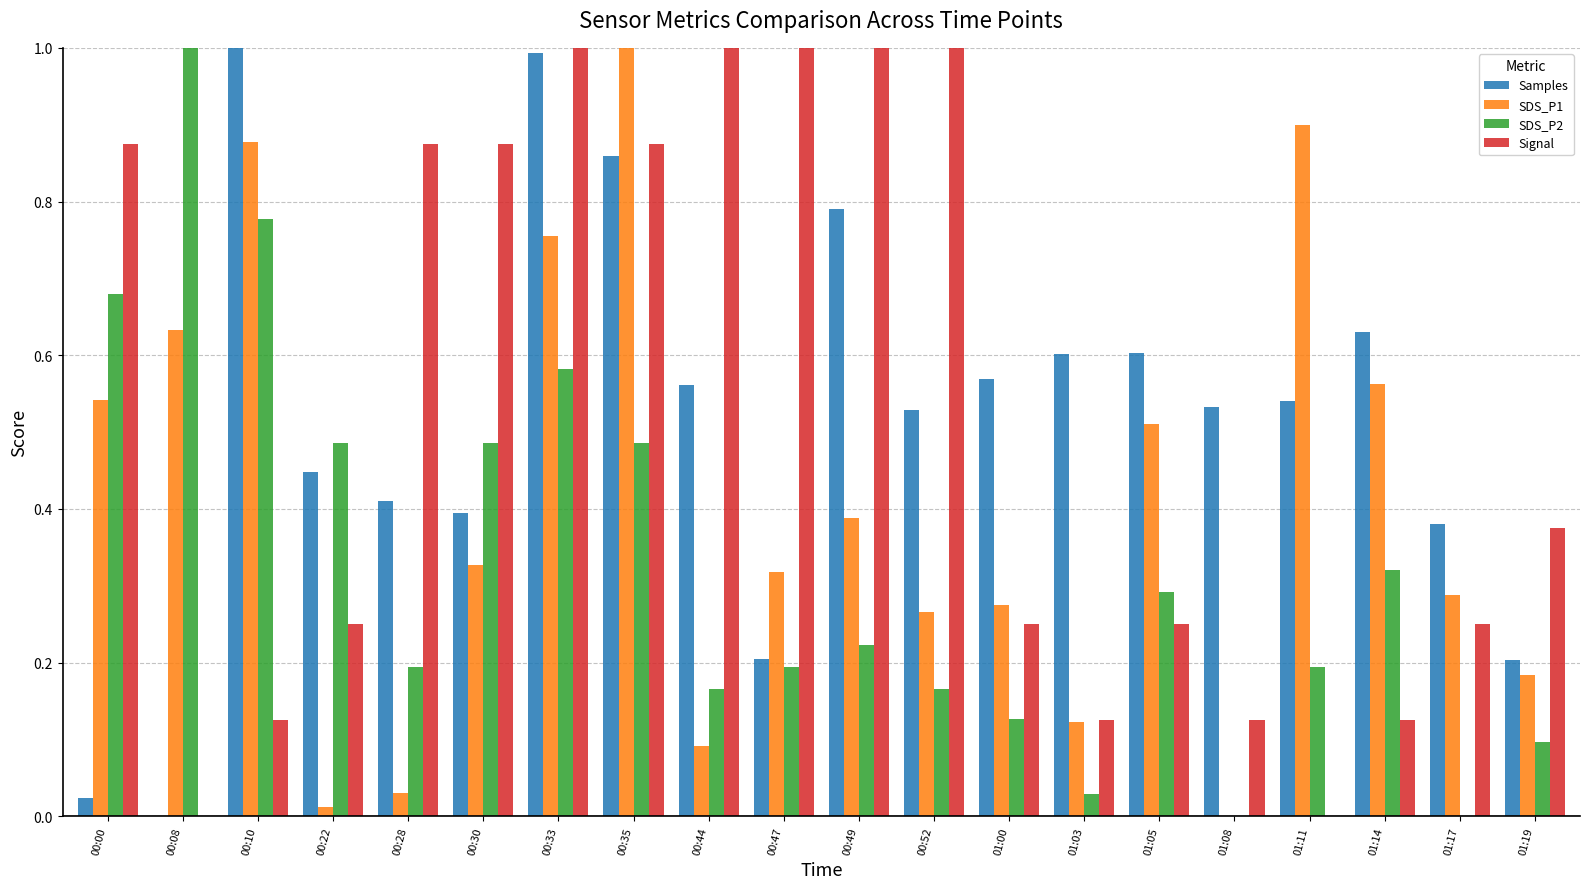

How many groups of bars are there?

20